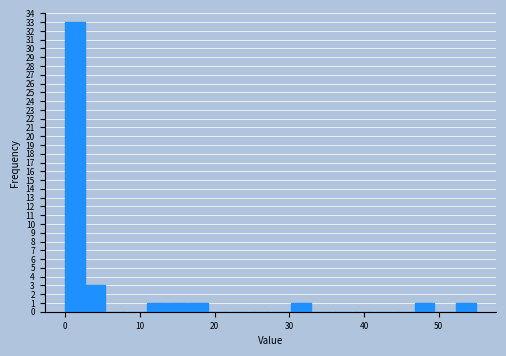

Read against the x-axis, roughly where is the centre of the tallest bar?

1